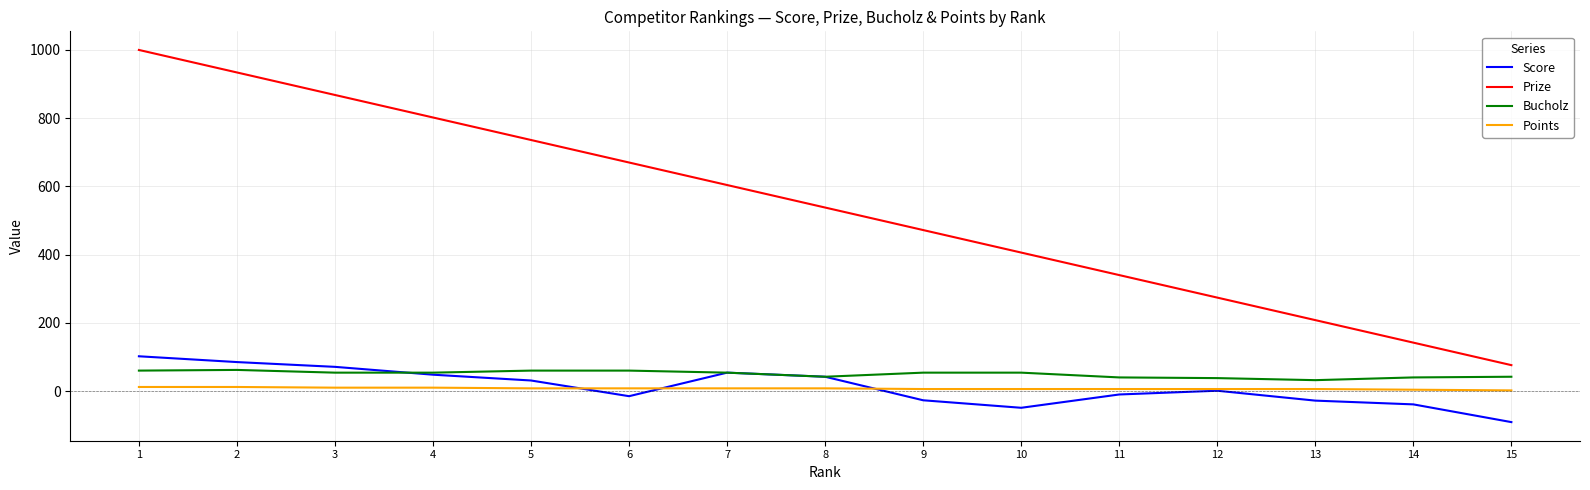

What is the lowest value of the Prize series?

76